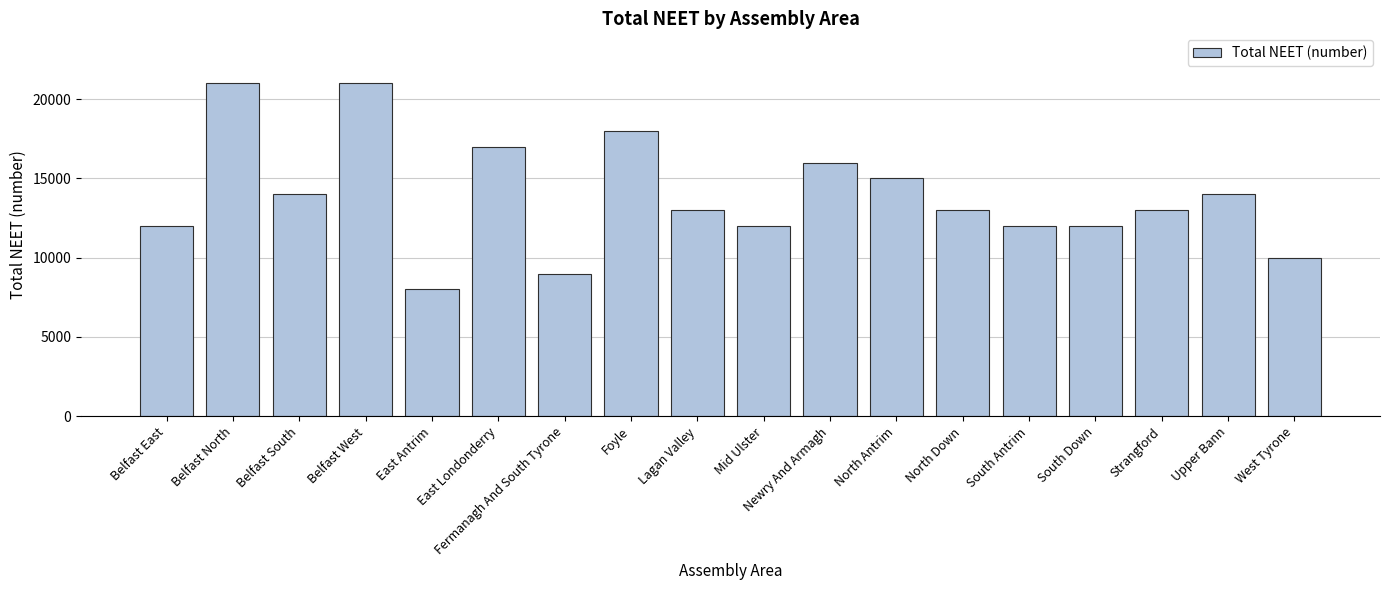

Where does the data first go above 13000?

Belfast North